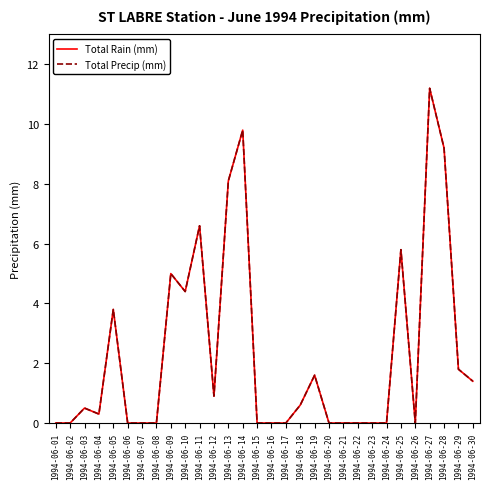

At which label does Total Rain (mm) reach its peak?

1994-06-27